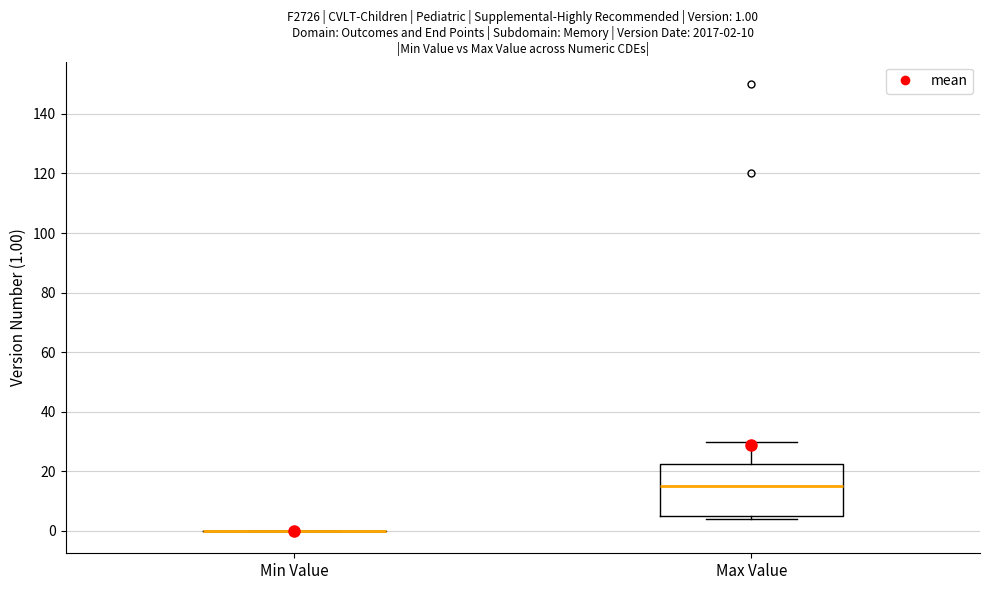

Which box is the tallest, from its lower edge to its upper edge?

Max Value